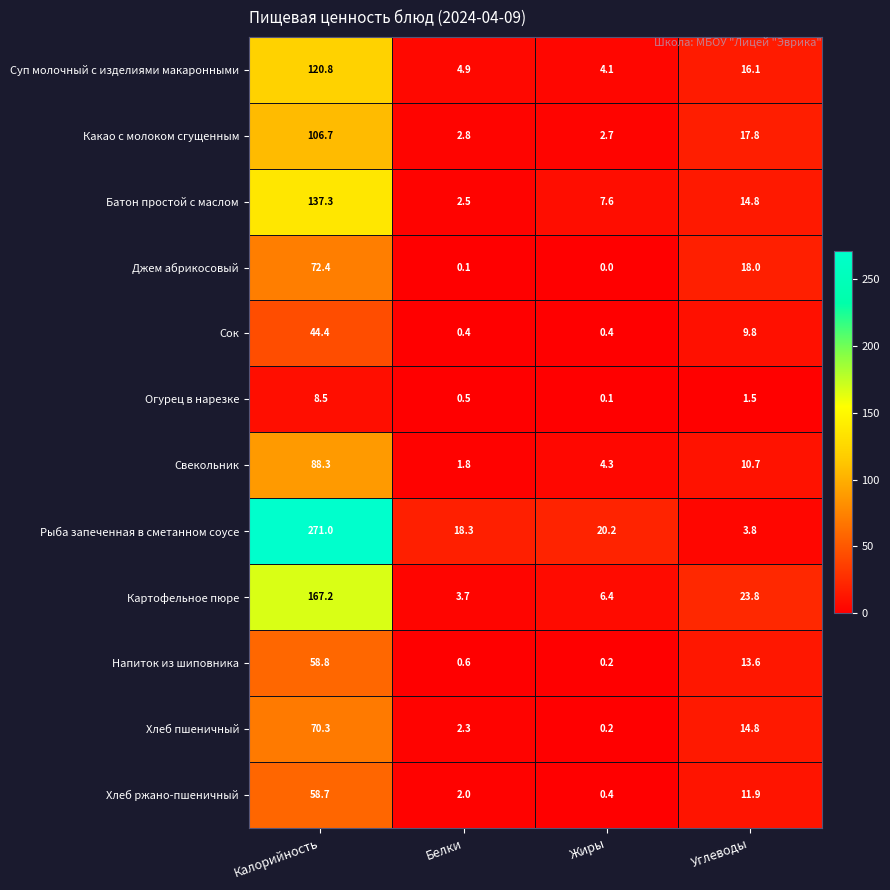

Where is Напиток из шиповника nearest to the value 29?

Углеводы